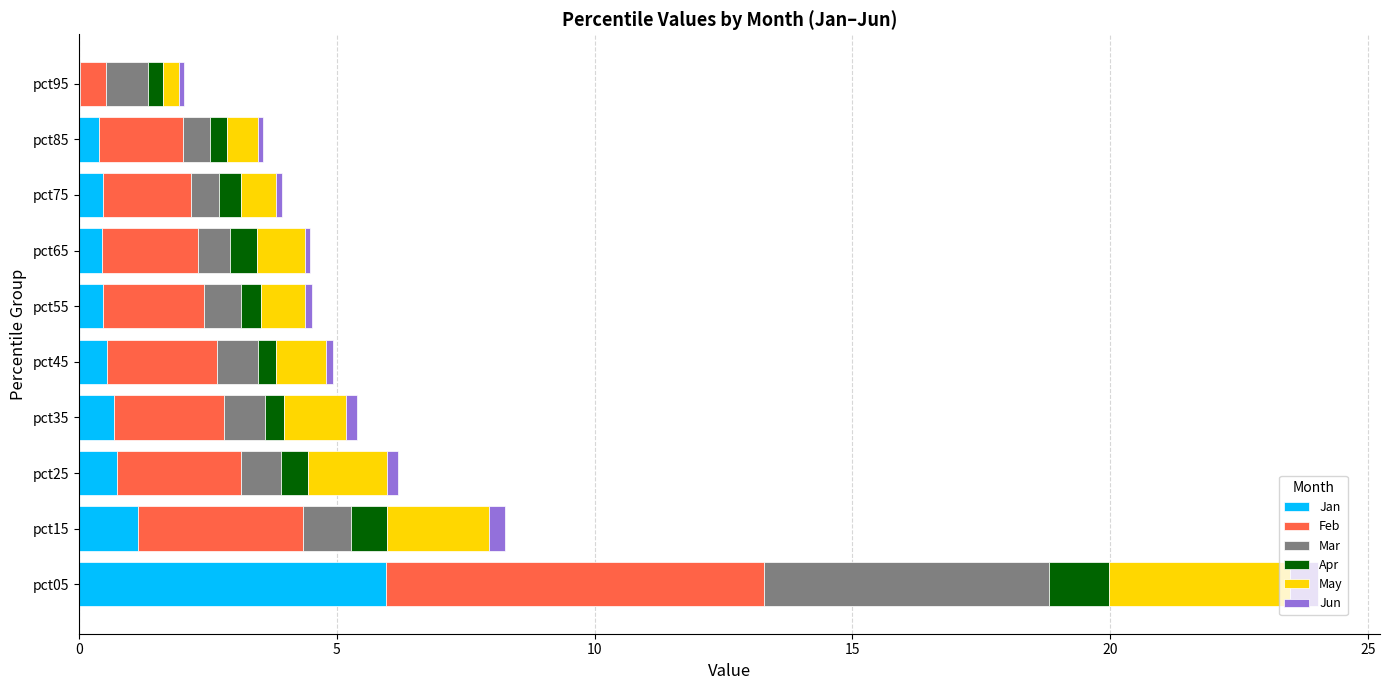

At which label does Jan reach its peak?

pct05